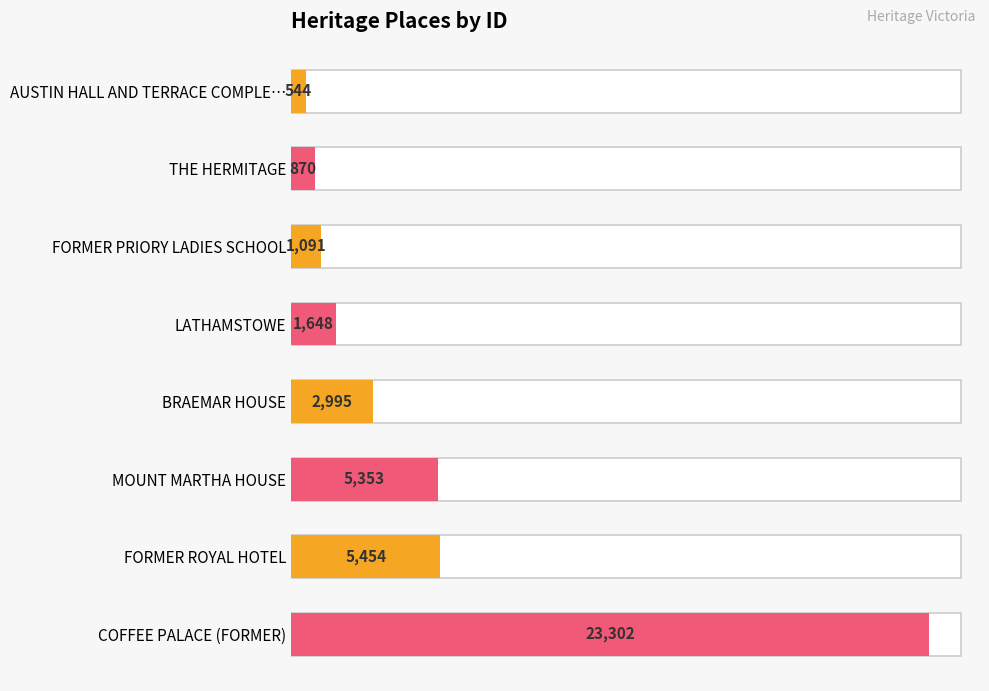

Reading left to right, transcribe all the data shown in this chart.

AUSTIN HALL AND TERRACE COMPLEX=544	THE HERMITAGE=870	FORMER PRIORY LADIES SCHOOL=1091	LATHAMSTOWE=1648	BRAEMAR HOUSE=2995	MOUNT MARTHA HOUSE=5353	FORMER ROYAL HOTEL=5454	COFFEE PALACE (FORMER)=23302